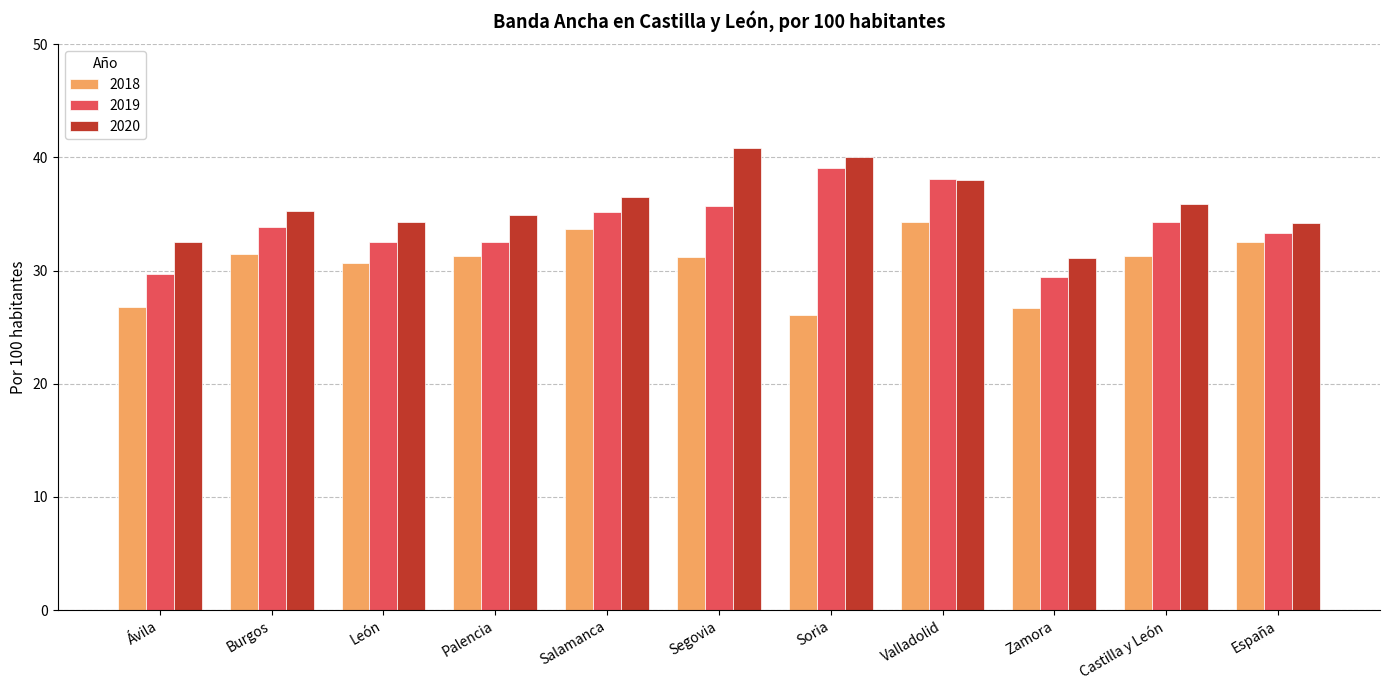

True or false: 2018 has a value of 42.1 at Palencia.

False